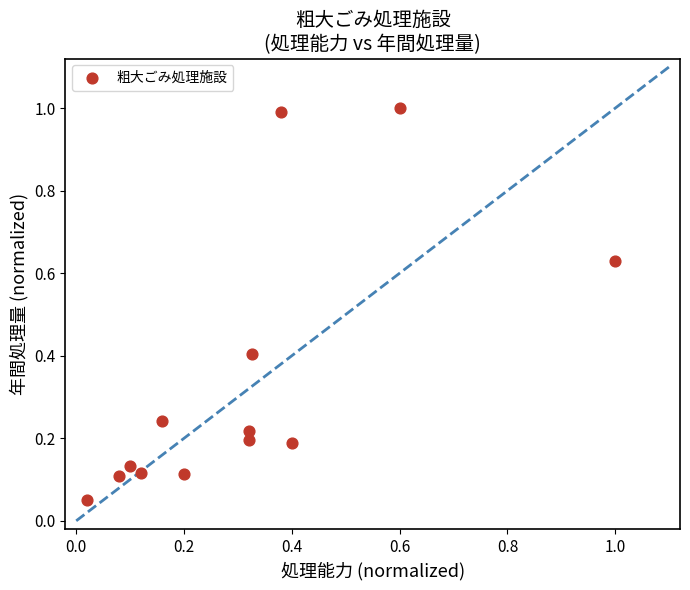

What is the range of X values (max minus min)?

1.0